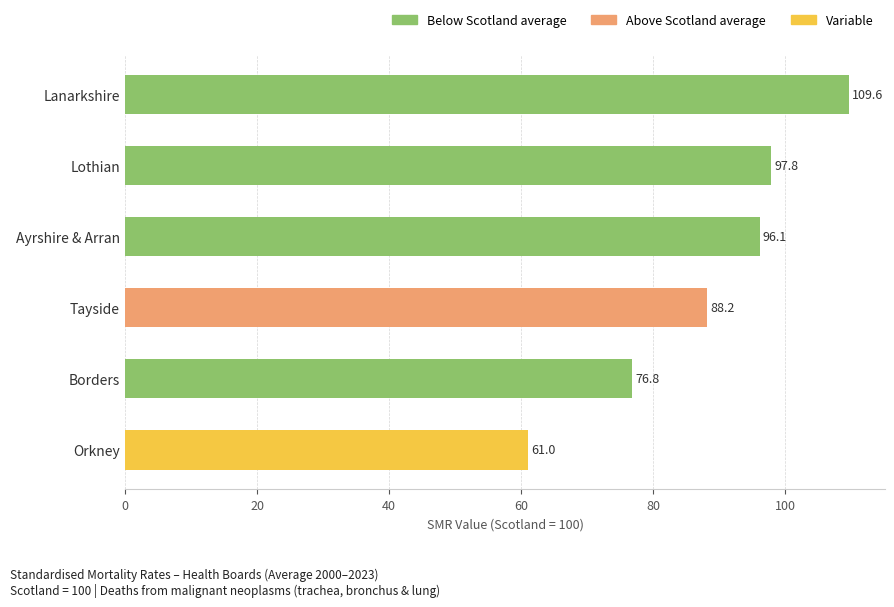

What is the value of the 3rd bar from the top?

96.1